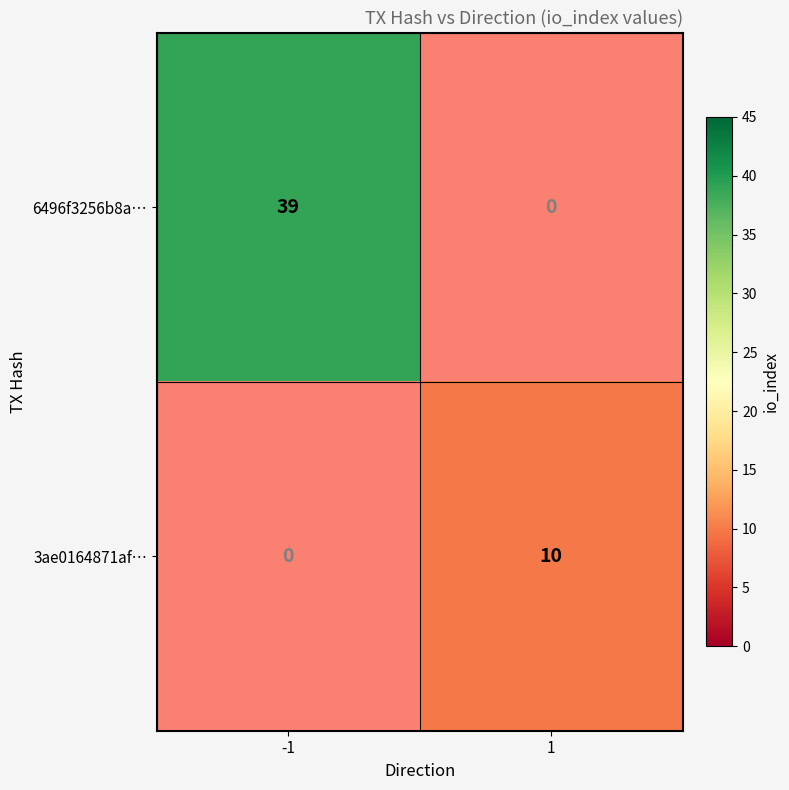

Is the value of 6496f3256b8a… at -1 greater than the value of 3ae0164871af… at 1?

Yes